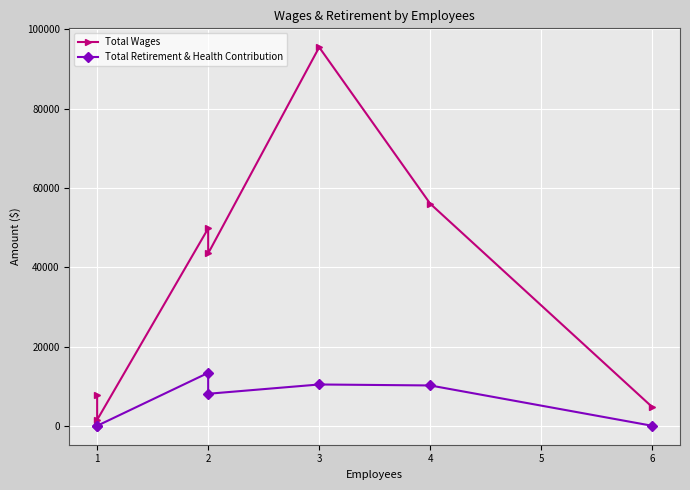

Where is the first local minimum for Total Wages?

1